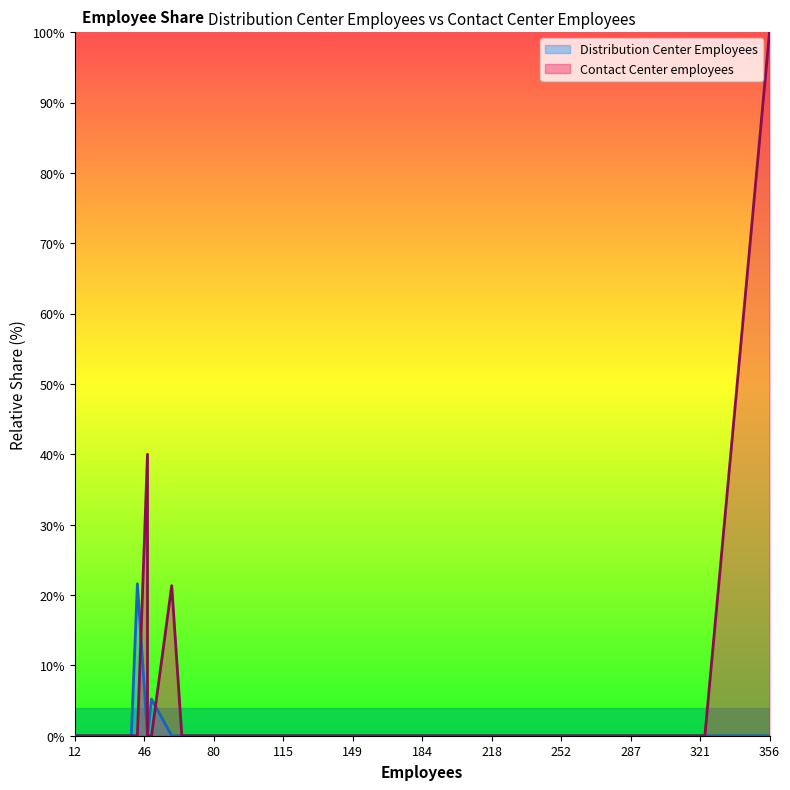

The Contact Center employees series shows 0.0 at 184. True or false?

True